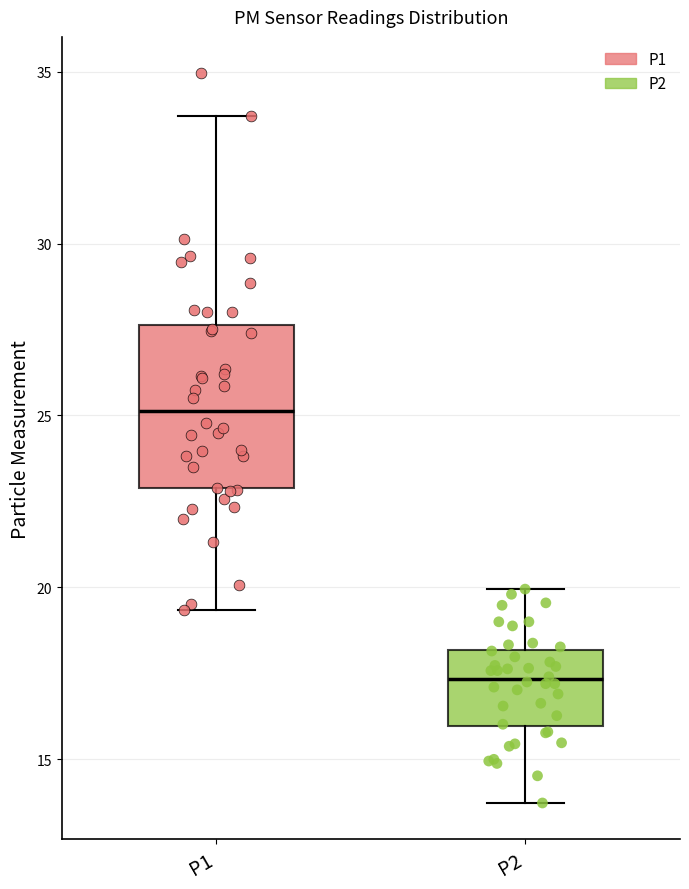

Reading left to right, read every box against the y-axis: the position of its median line, the range the box covers, and the ends of its whiskers. The values are not printed on the chart, so give them approximately, as read against the axis.

P1: median 25.0, box 23.0 to 27.5, whiskers 19.5 to 33.5
P2: median 17.5, box 16.0 to 18.0, whiskers 13.5 to 20.0